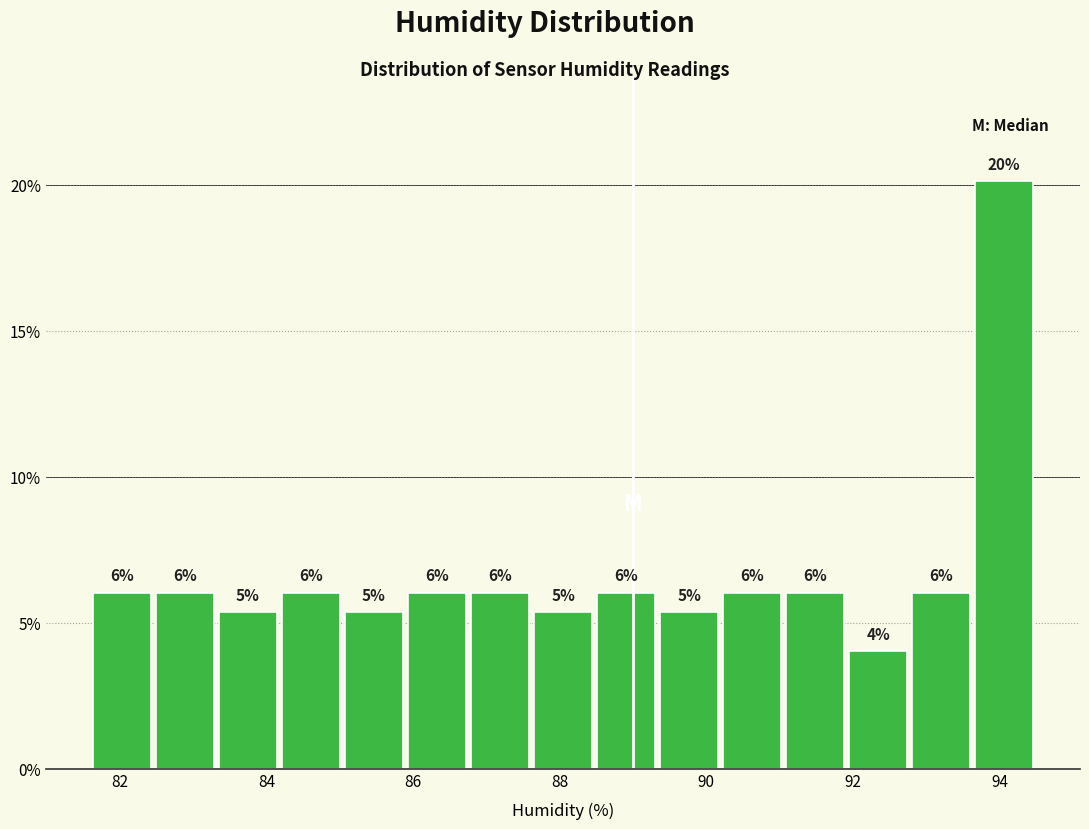

Over which range of the x-axis is the bar tallest?

93.6 to 94.4